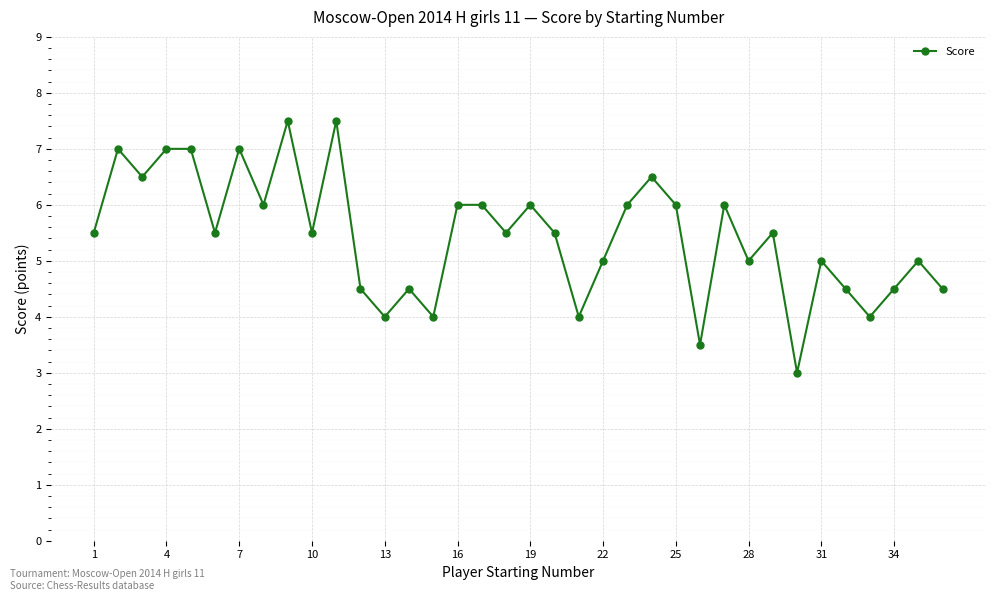

How many lines are shown in the chart?

1